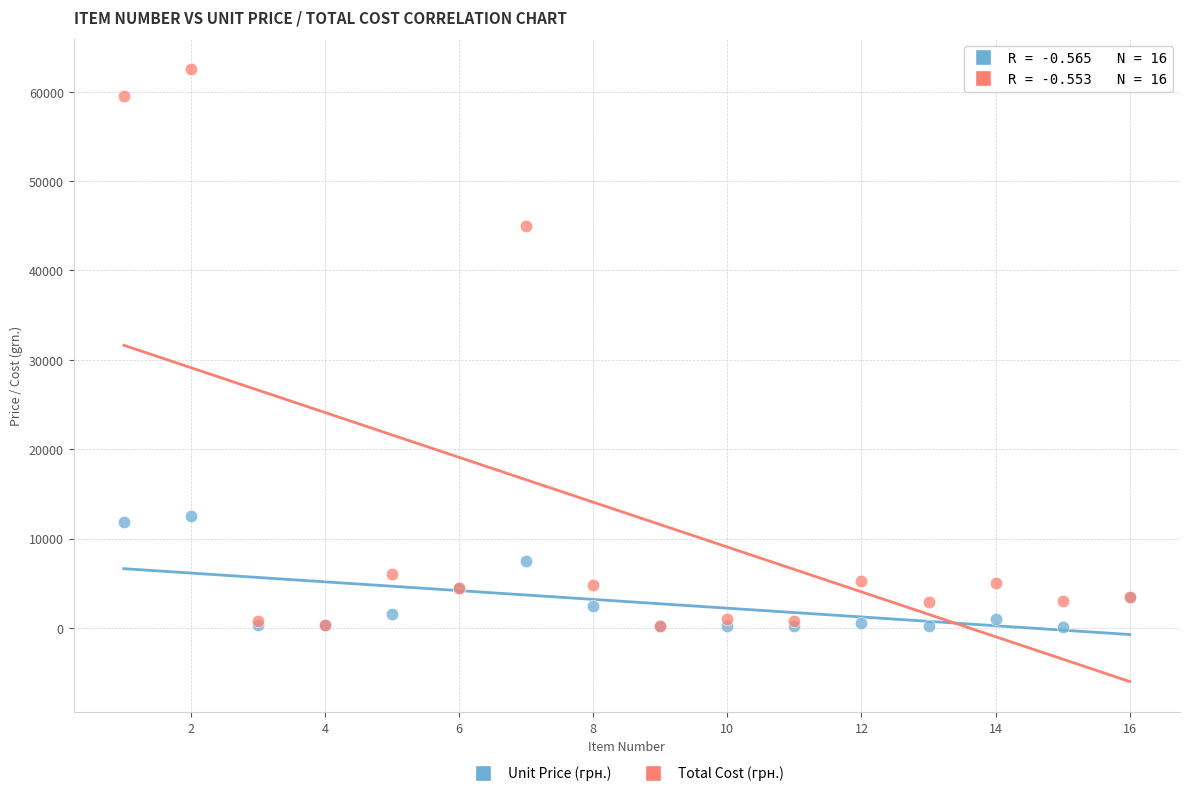

Across all series, what Y value is closest to 31325?

45000